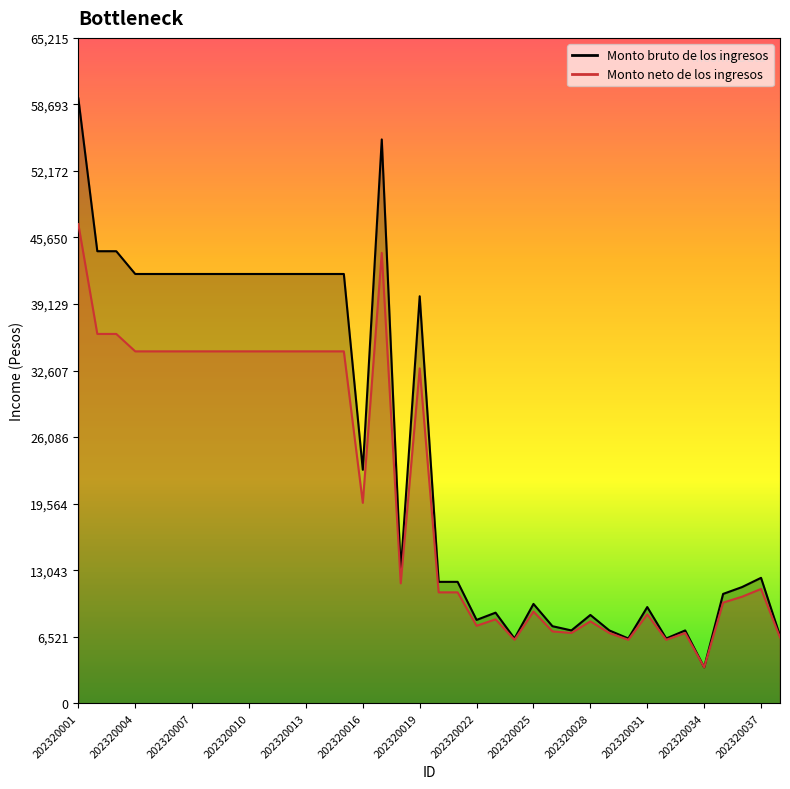

Is the value of Monto neto de los ingresos at 202320033 greater than the value of Monto bruto de los ingresos at 202320002?

No